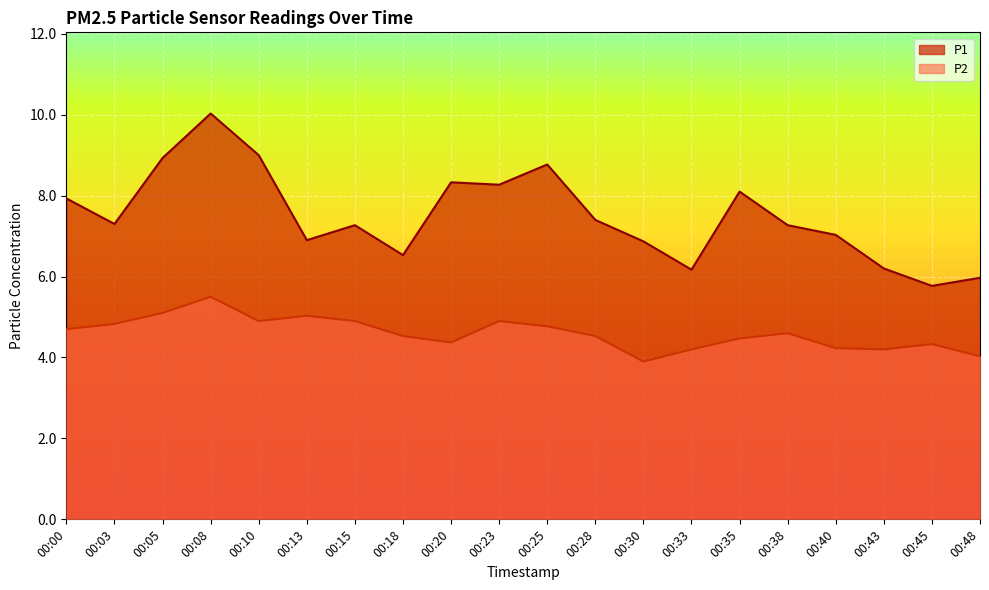

At which category does the chart reach its minimum across all series?

00:30